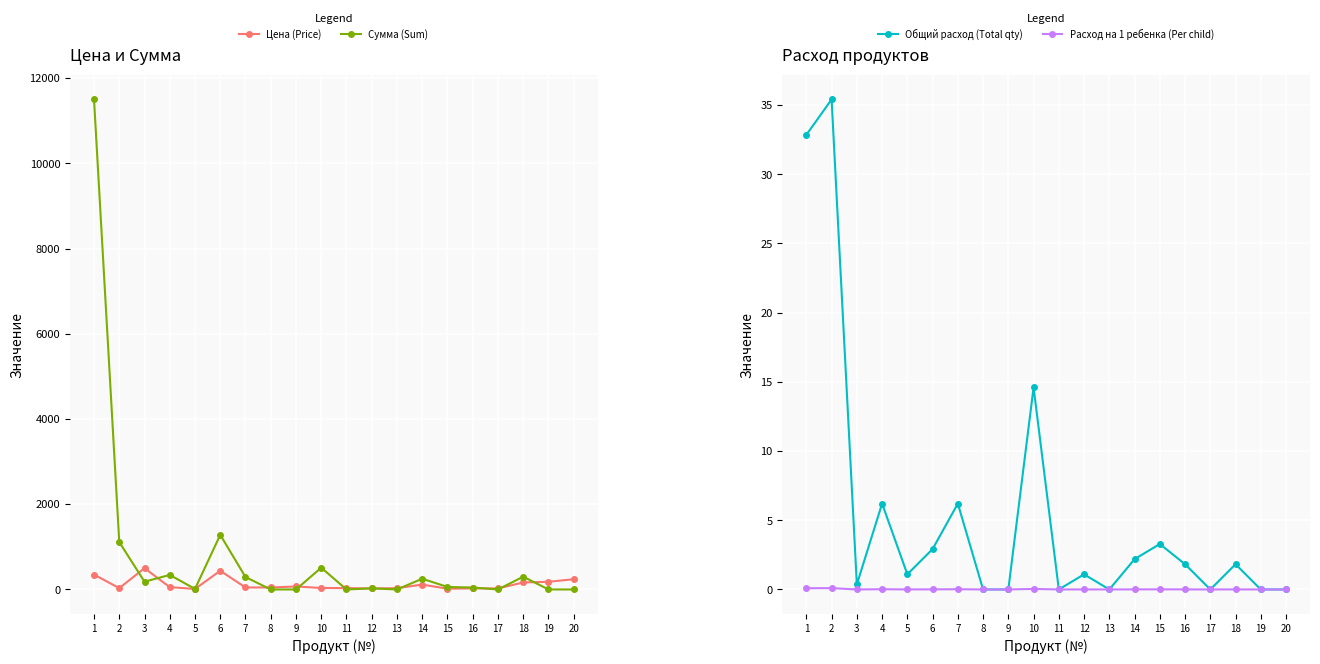

At which category does the chart reach its peak across all series?

1